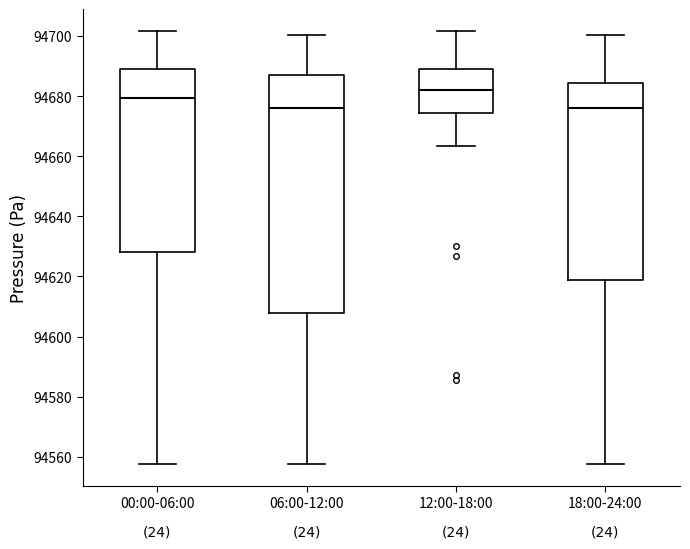

Reading left to right, read every box against the y-axis: the position of its median line, the range the box covers, and the ends of its whiskers. The values are not printed on the chart, so give them approximately, as read against the axis.

00:00-06:00: median 94680, box 94628 to 94690, whiskers 94558 to 94702
06:00-12:00: median 94676, box 94608 to 94688, whiskers 94558 to 94700
12:00-18:00: median 94682, box 94674 to 94688, whiskers 94664 to 94702
18:00-24:00: median 94676, box 94618 to 94684, whiskers 94558 to 94700